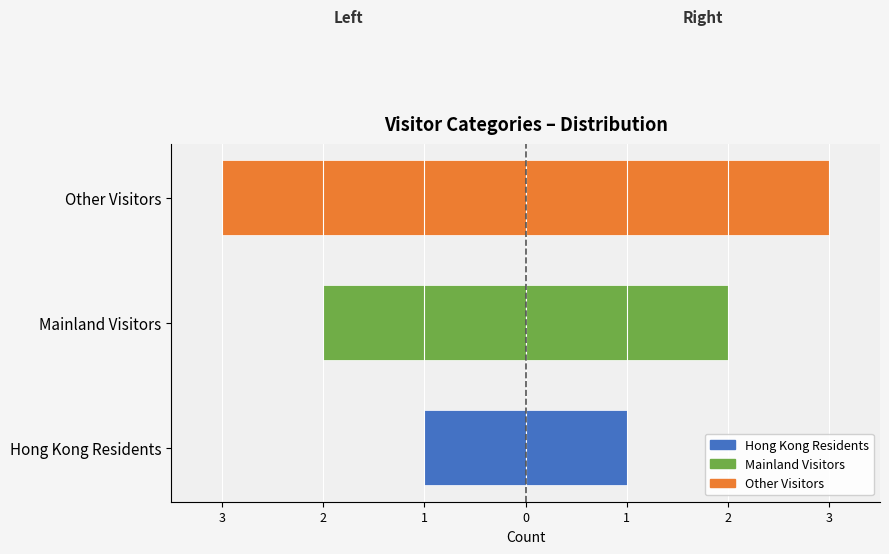

What position from the left is Other Visitors?

3